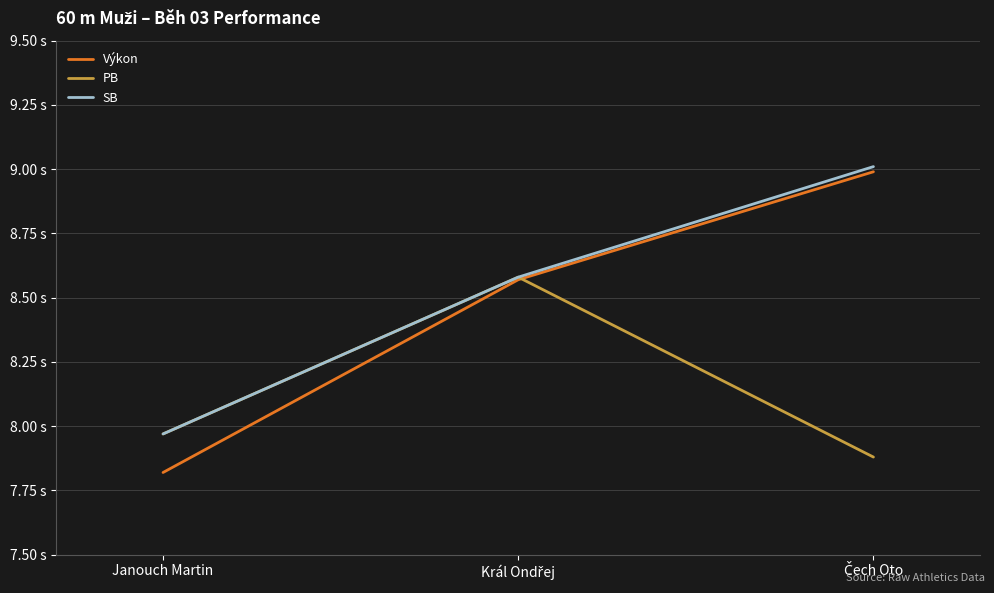

Does the chart display data point markers on the line(s)?

No